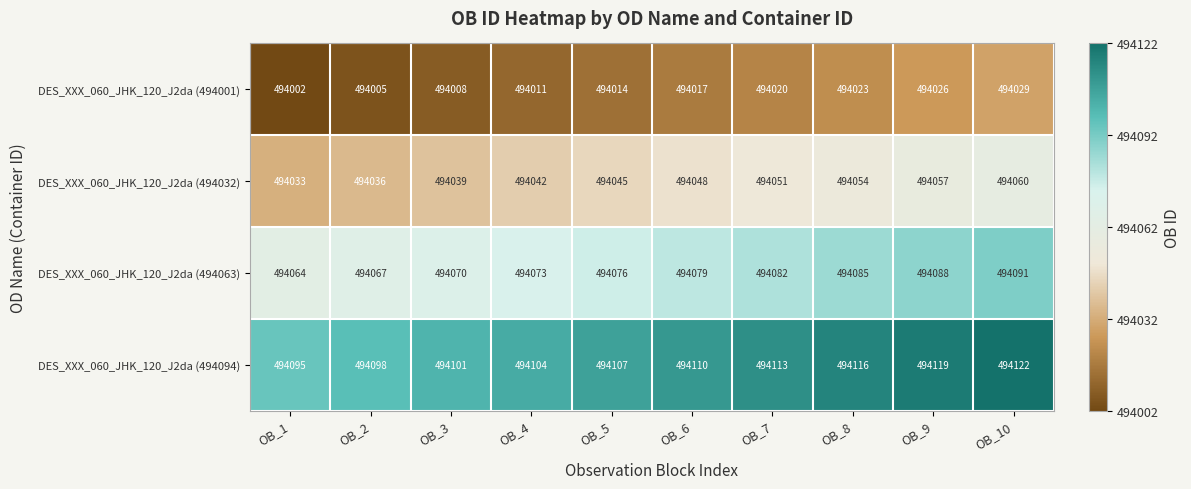

What is the sum of all DES_XXX_060_JHK_120_J2da (494032) values?

4940465